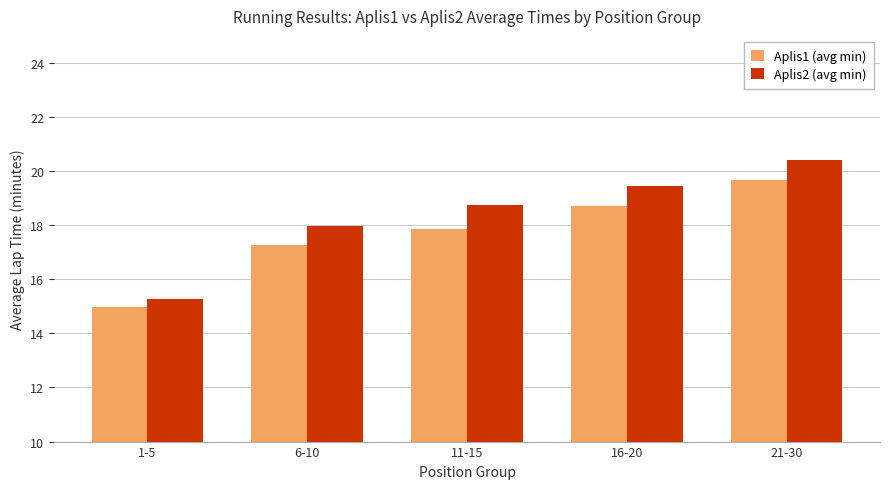

List the series in order of their overall mean, lowest first.

Aplis1 (avg min), Aplis2 (avg min)